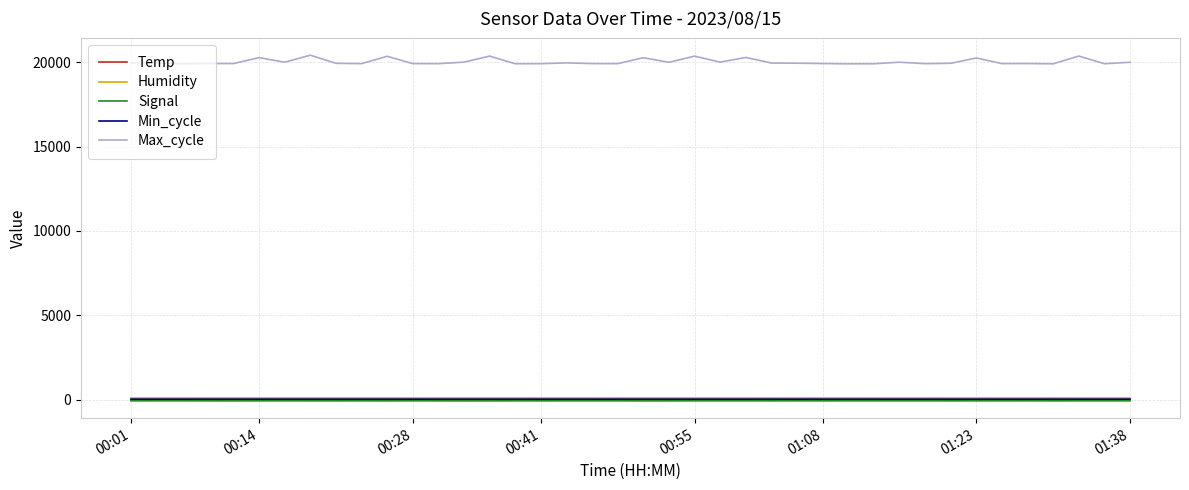

True or false: Humidity and Temp intersect in this chart.

False